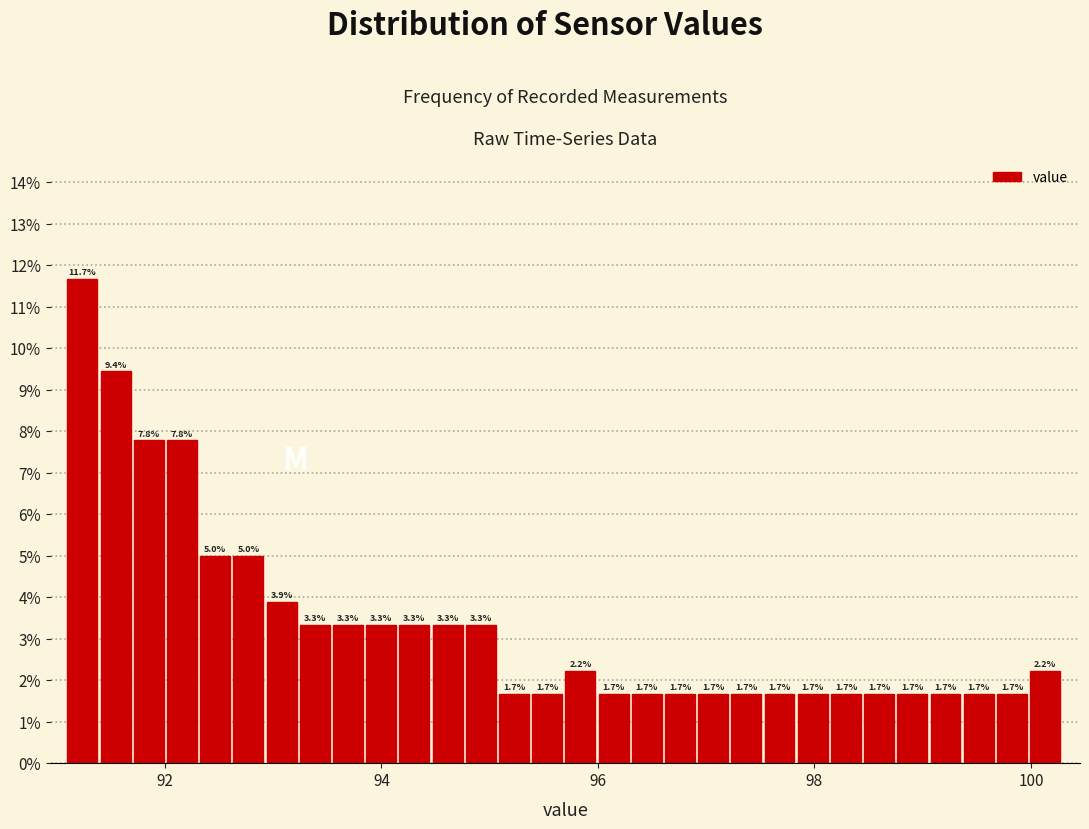

Read against the x-axis, roughly where is the centre of the tallest bar?

91.2